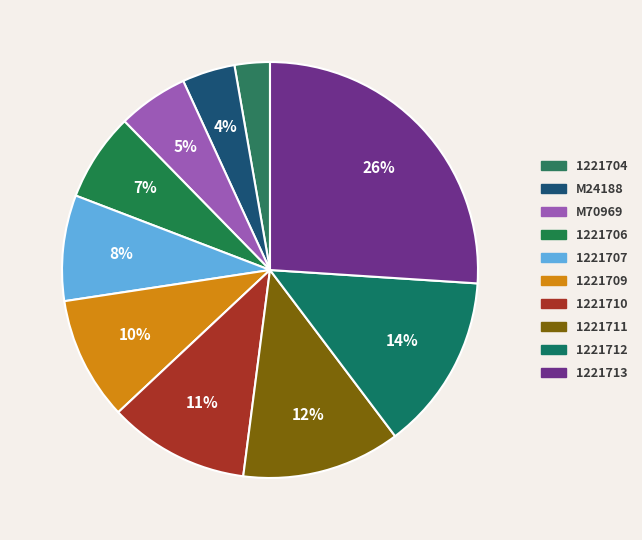

How many segments does this pie chart have?

10